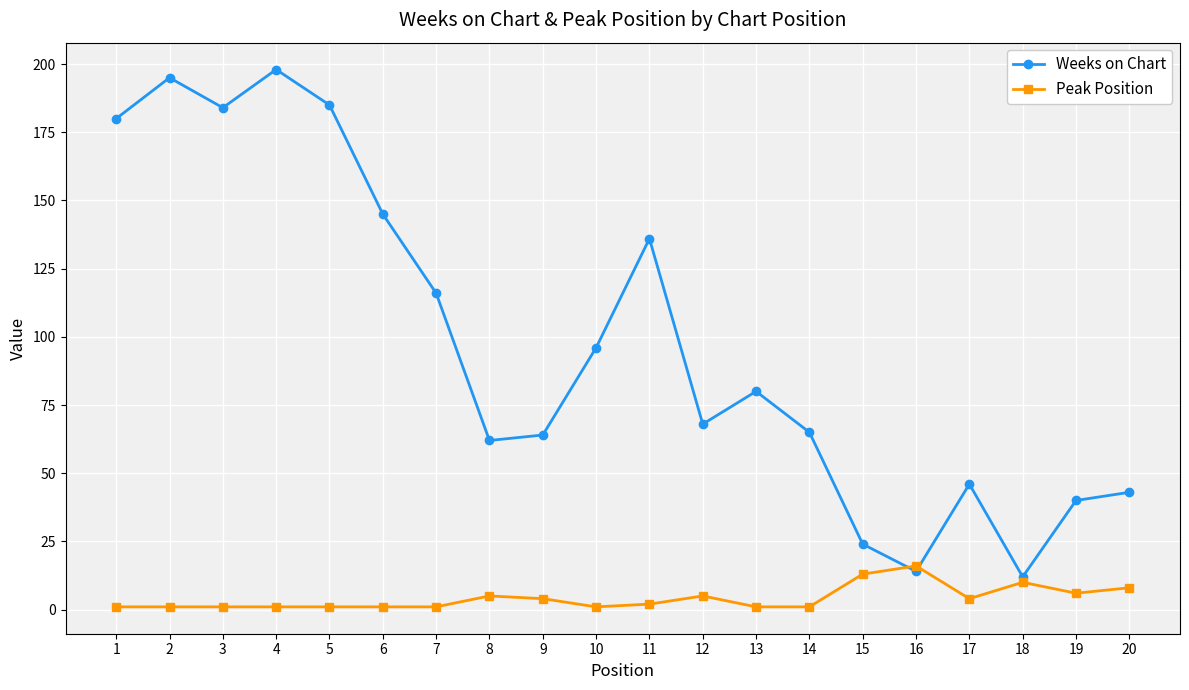

The Peak Position series shows 8 at 20. True or false?

True